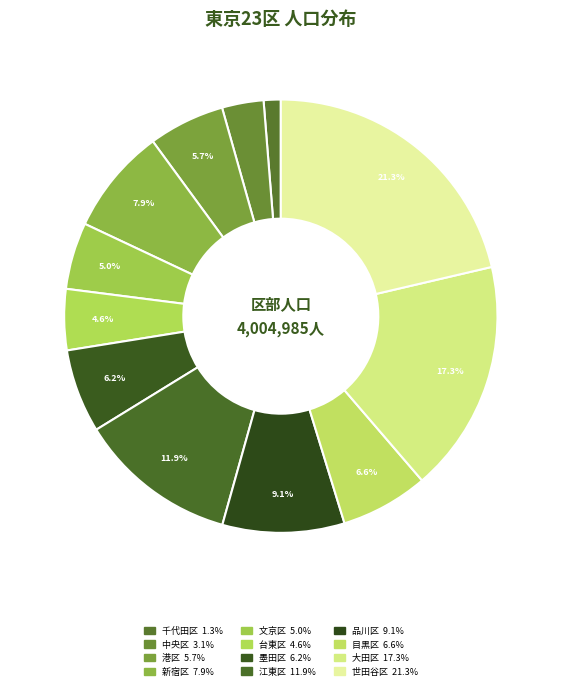

Which slice is the largest?

世田谷区